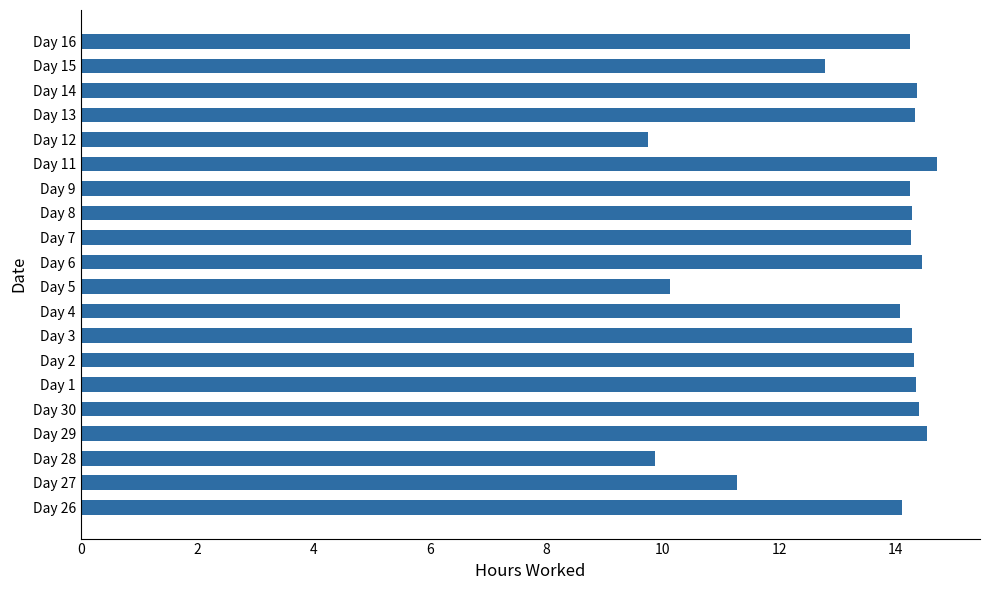

Between Day 9 and Day 11, which is larger?

Day 11